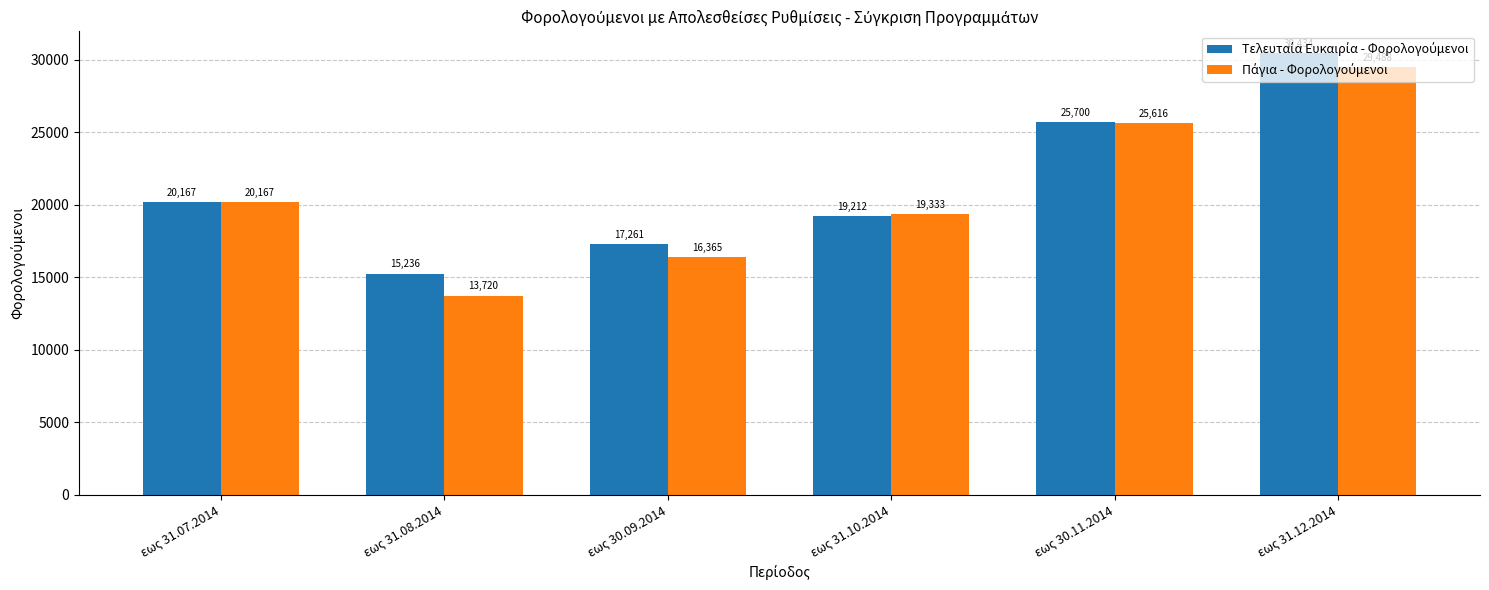

What is the difference between the highest and lowest values at εως 30.11.2014?

84